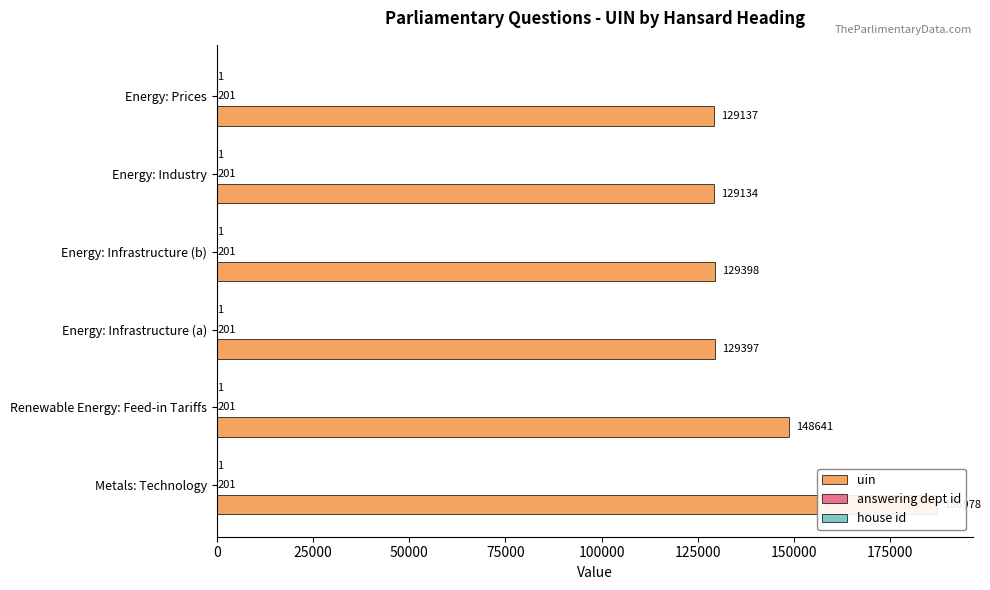

How many values in the uin series exceed 129398?

2